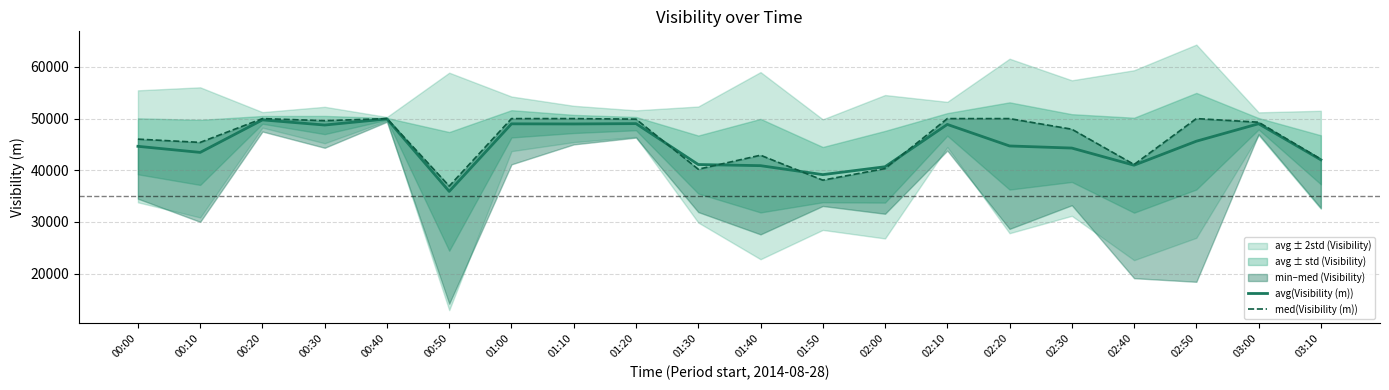

What is the label of the 20th point from the left?

03:10